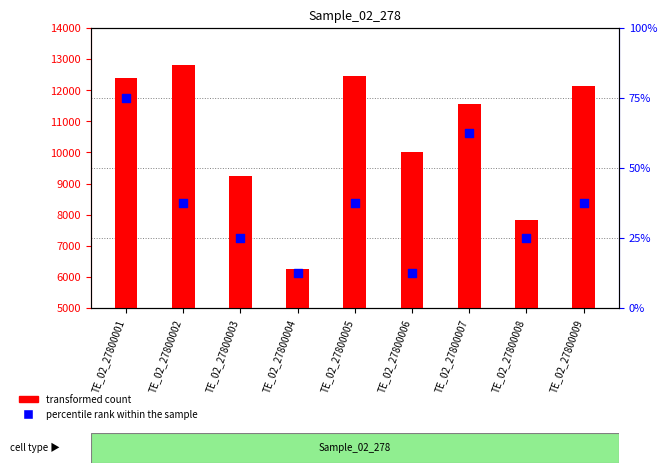

At how many categories does at least one series exceed 8489?

7